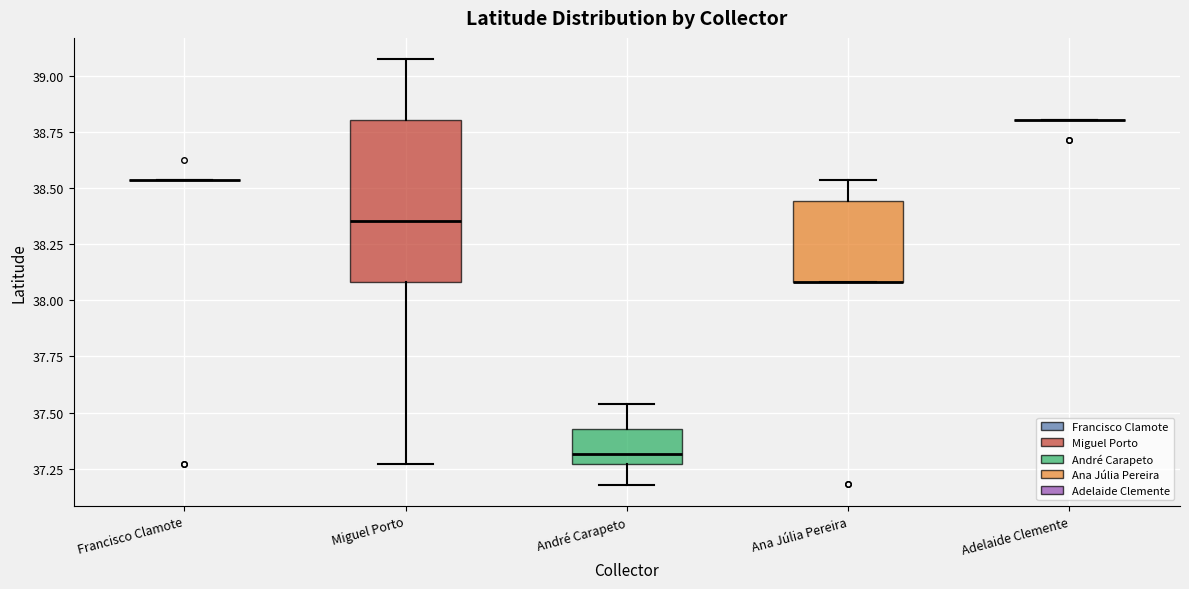

Reading left to right, read every box against the y-axis: the position of its median line, the range the box covers, and the ends of its whiskers. The values are not printed on the chart, so give them approximately, as read against the axis.

Francisco Clamote: box collapsed to a line at 38.55, whiskers 38.55 to 38.55
Miguel Porto: median 38.35, box 38.10 to 38.80, whiskers 37.25 to 39.05
André Carapeto: median 37.30, box 37.25 to 37.45, whiskers 37.20 to 37.55
Ana Júlia Pereira: median 38.10 (drawn on the box's lower edge), box 38.10 to 38.45, whiskers 38.10 to 38.55
Adelaide Clemente: box collapsed to a line at 38.80, whiskers 38.80 to 38.80